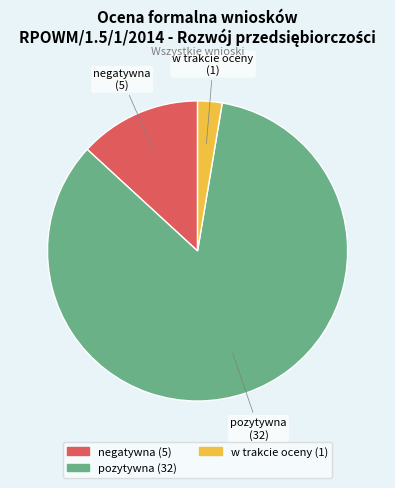

Does any single category account for the majority?

Yes